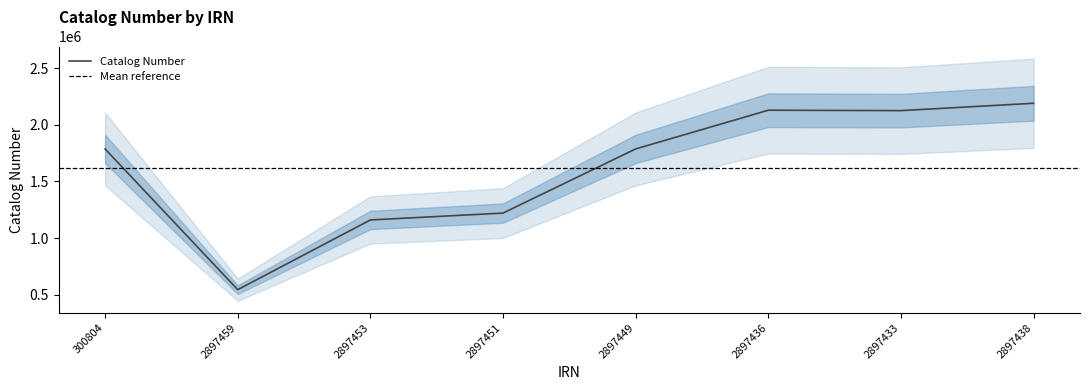

What value does the data have at 2897451, to the nearest 10?

1220650